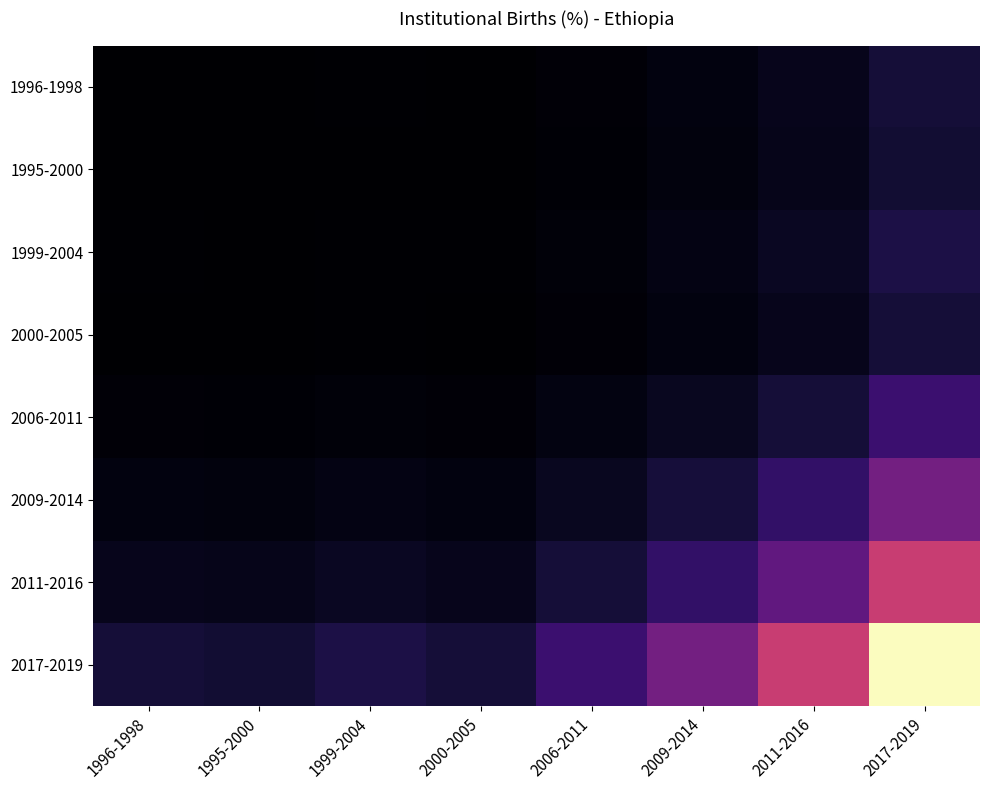

Which series has the largest total across all categories?

2017-2019